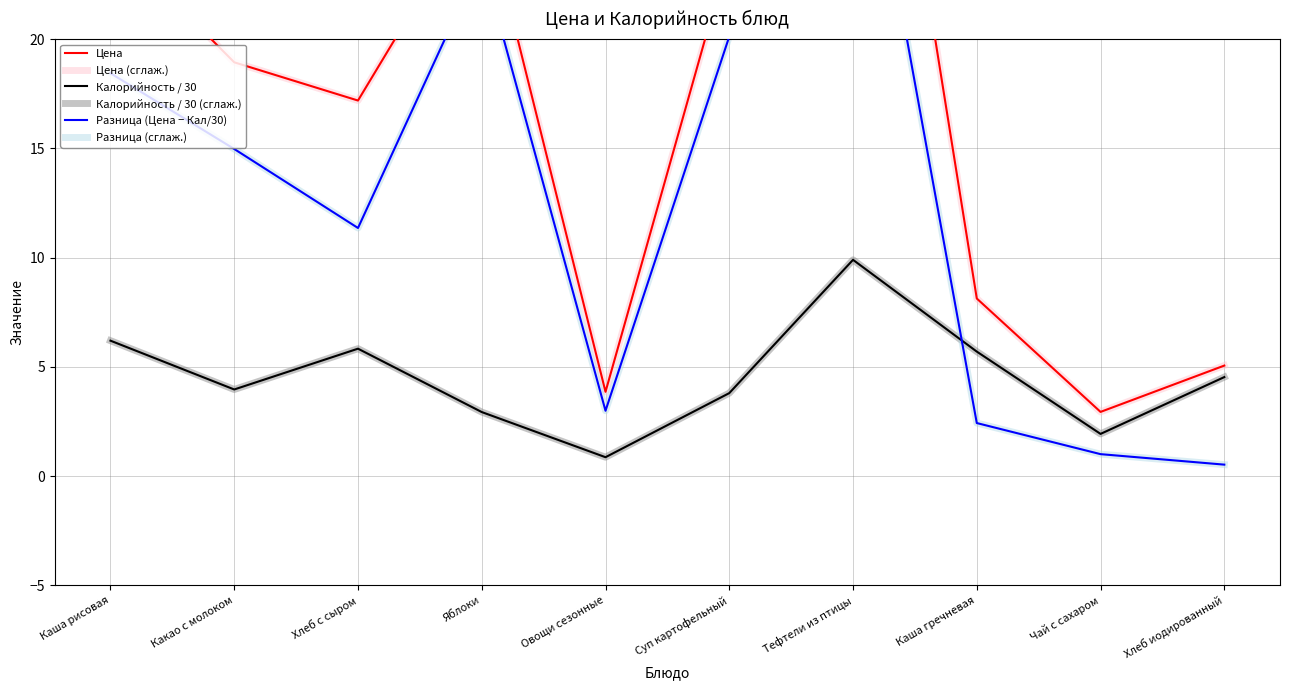

What is the value of the Разница (Цена − Кал/30) point at the 7th from the left?

33.6